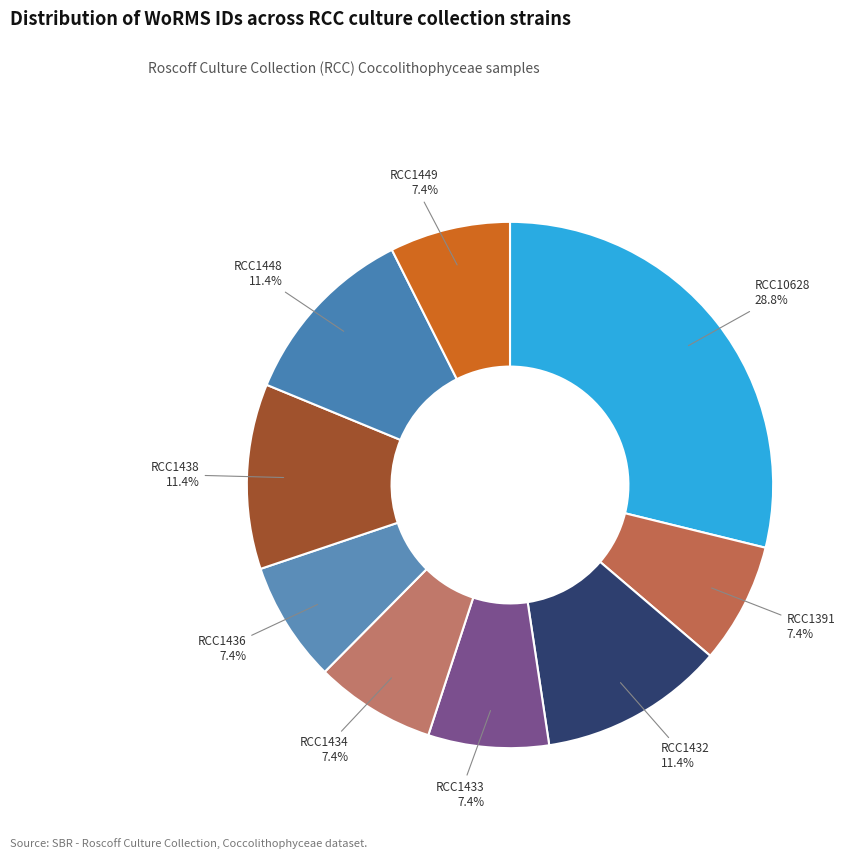

What is the largest slice in the pie chart?

RCC10628